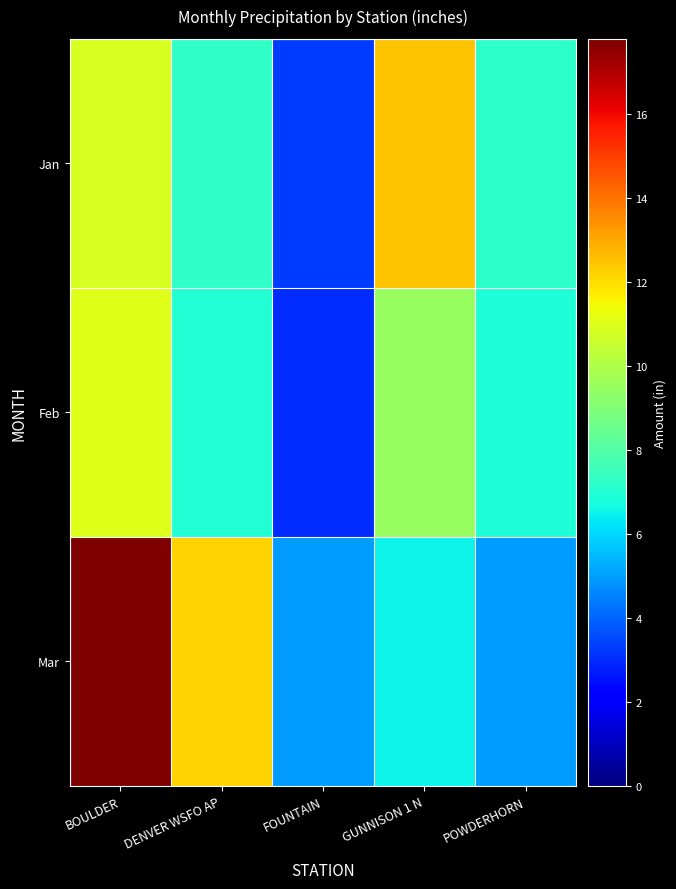

What is the spread (max minus min) of values at FOUNTAIN?

2.0